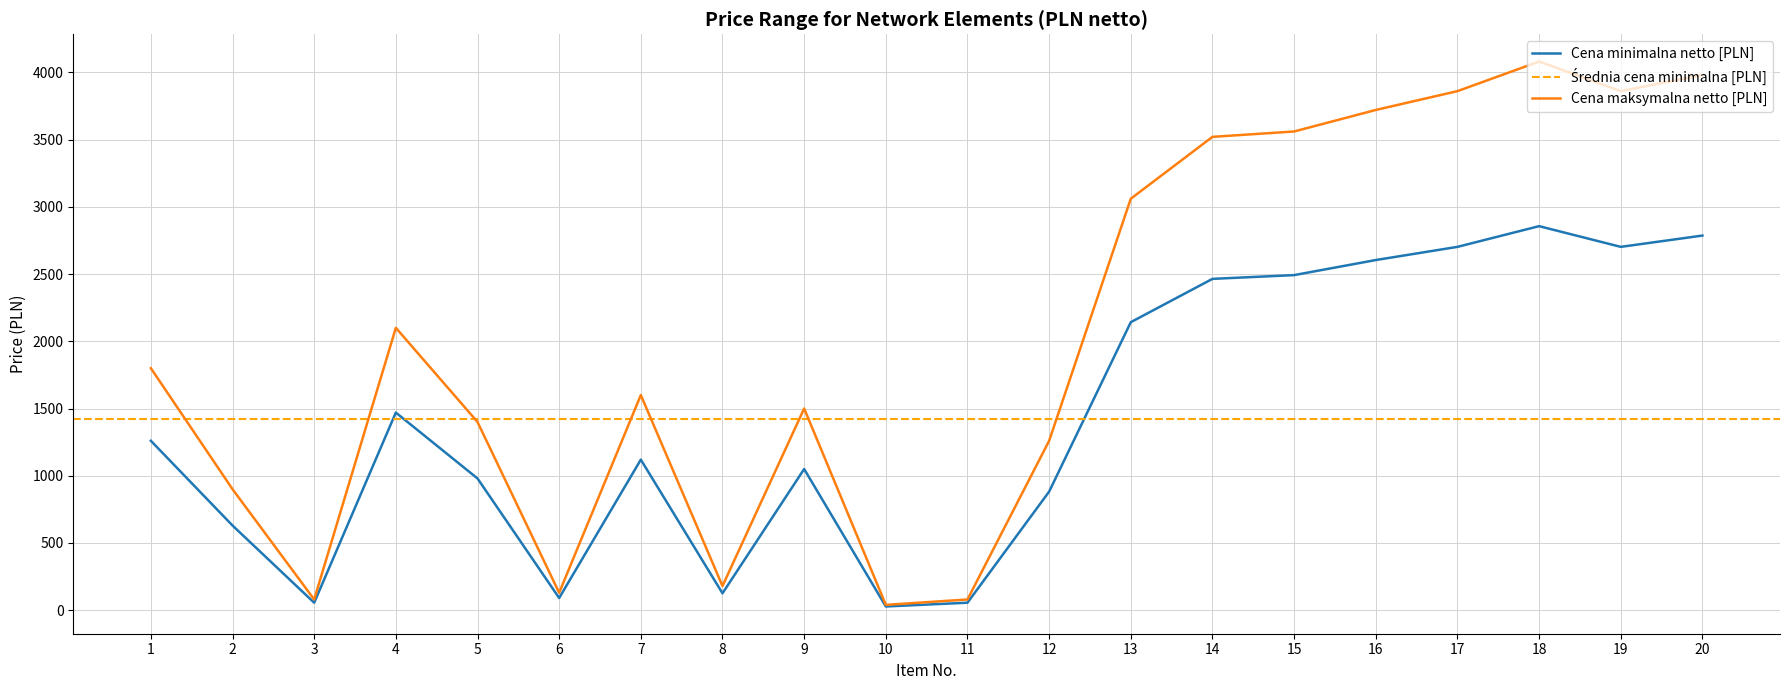

Reading left to right, transcribe all the data shown in this chart.

Cena minimalna netto [PLN]: 1=1260.0	2=630.0	3=56.0	4=1470.0	5=980.0	6=91.0	7=1120.0	8=126.0	9=1050.0	10=28.0	11=56.0	12=882.0	13=2142.0	14=2464.0	15=2492.0	16=2604.0	17=2702.0	18=2856.0	19=2702.0	20=2786.0
Cena maksymalna netto [PLN]: 1=1800.0	2=900.0	3=80.0	4=2100.0	5=1400.0	6=130.0	7=1600.0	8=180.0	9=1500.0	10=40.0	11=80.0	12=1260.0	13=3060.0	14=3520.0	15=3560.0	16=3720.0	17=3860.0	18=4080.0	19=3860.0	20=3980.0